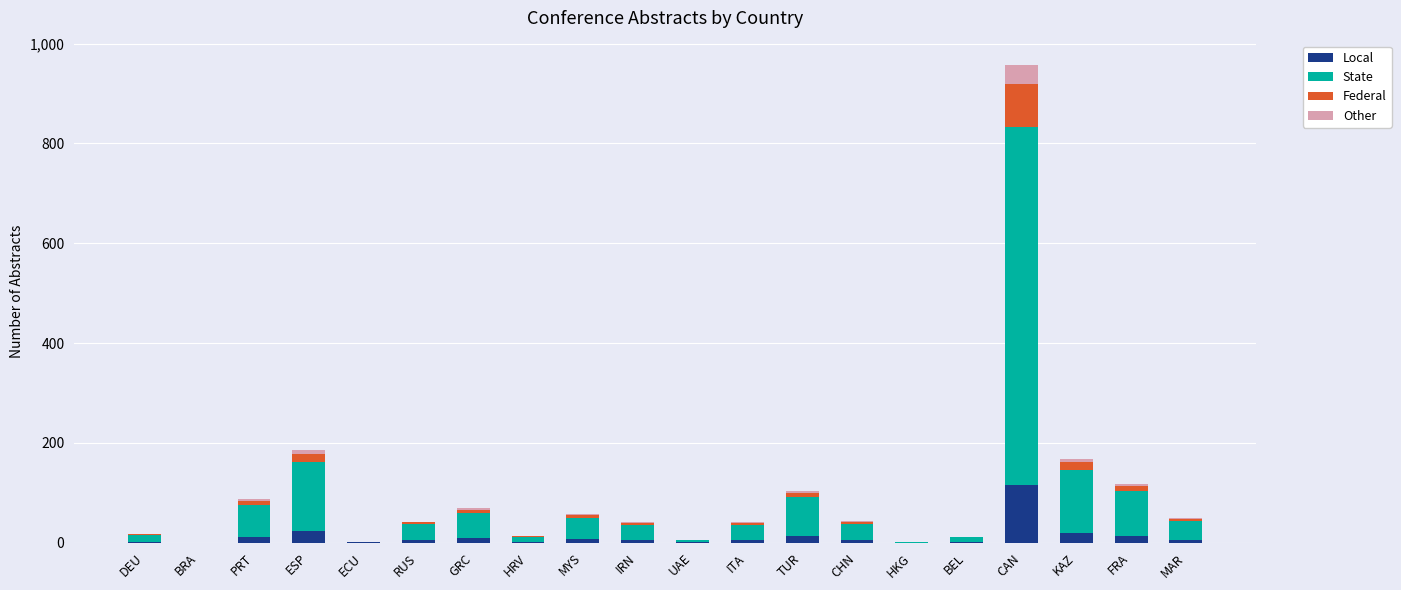

At which category is the sum across all series the highest?

CAN